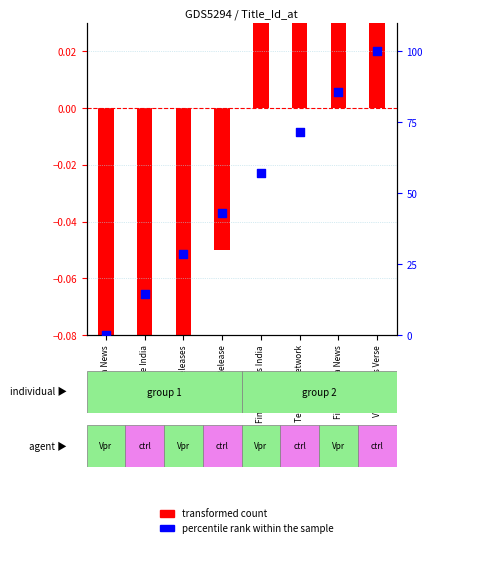

What is the total value across all series at News Verse India?

14.0